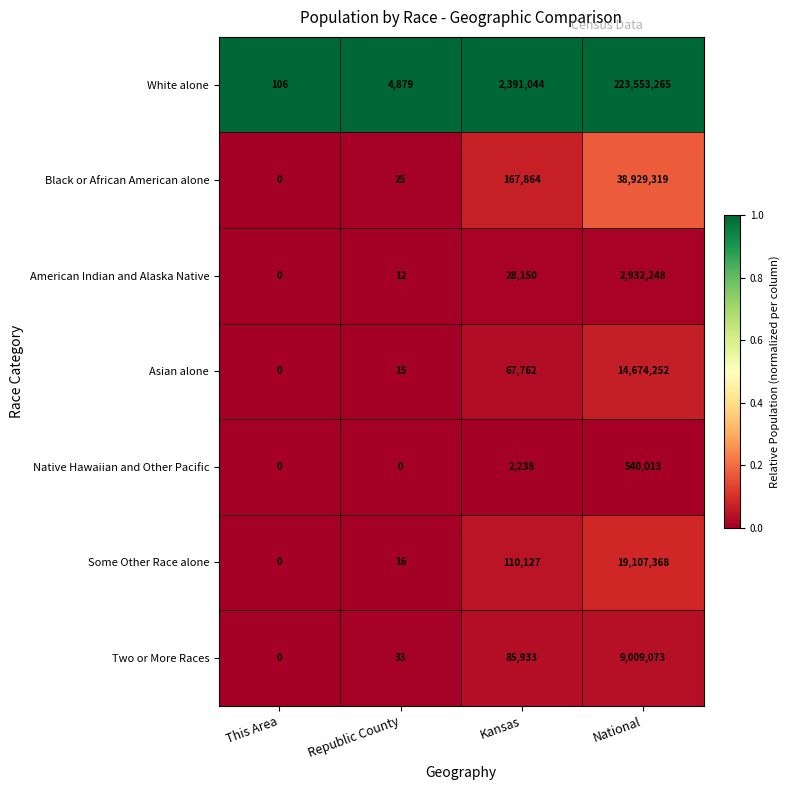

List the series in order of their peak value, highest first.

White alone, Black or African American alone, Some Other Race alone, Asian alone, Two or More Races, American Indian and Alaska Native, Native Hawaiian and Other Pacific